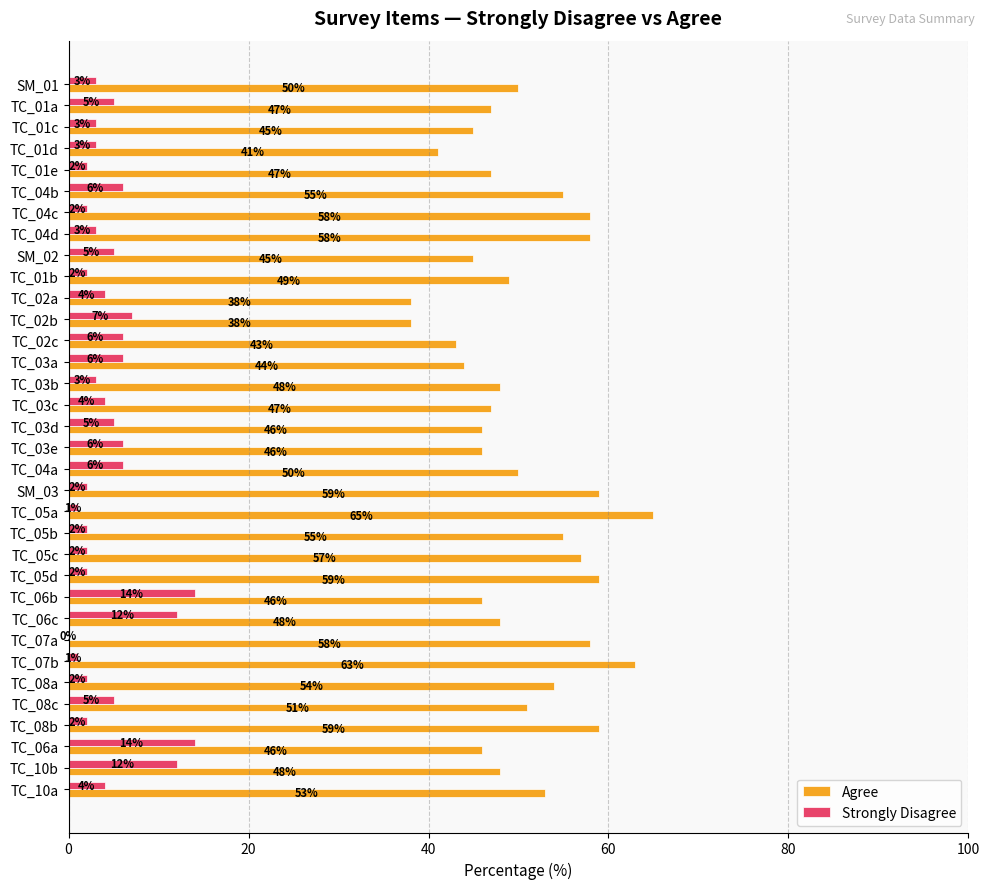

What is the maximum value shown in the chart?

65